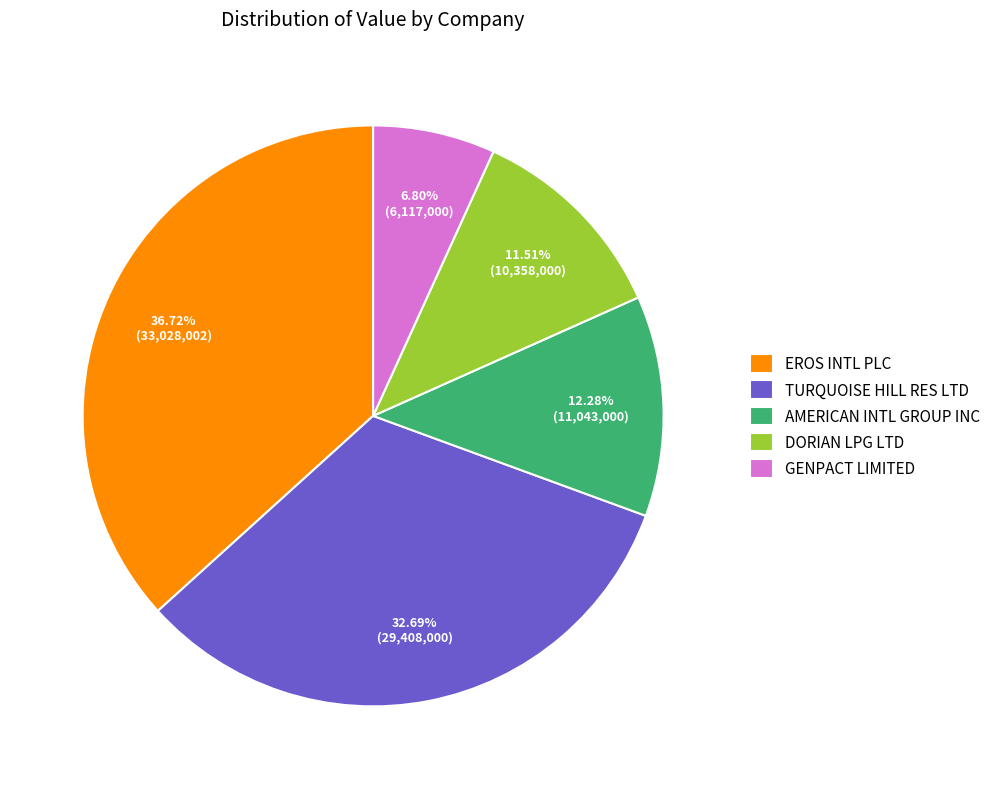

True or false: TURQUOISE HILL RES LTD accounts for 21% of the total.

False